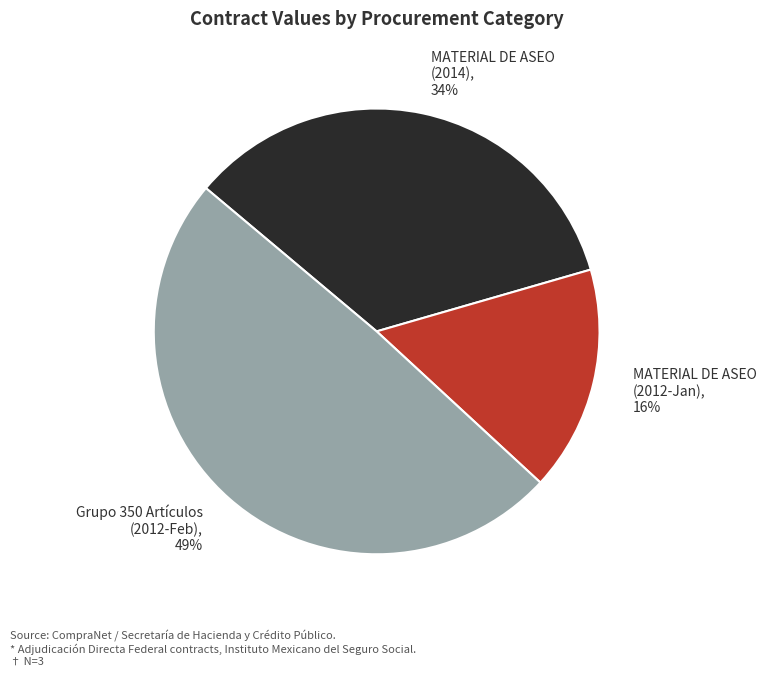

Which category has the biggest portion of the pie?

Grupo 350 Artículos (2012-Feb), 49%